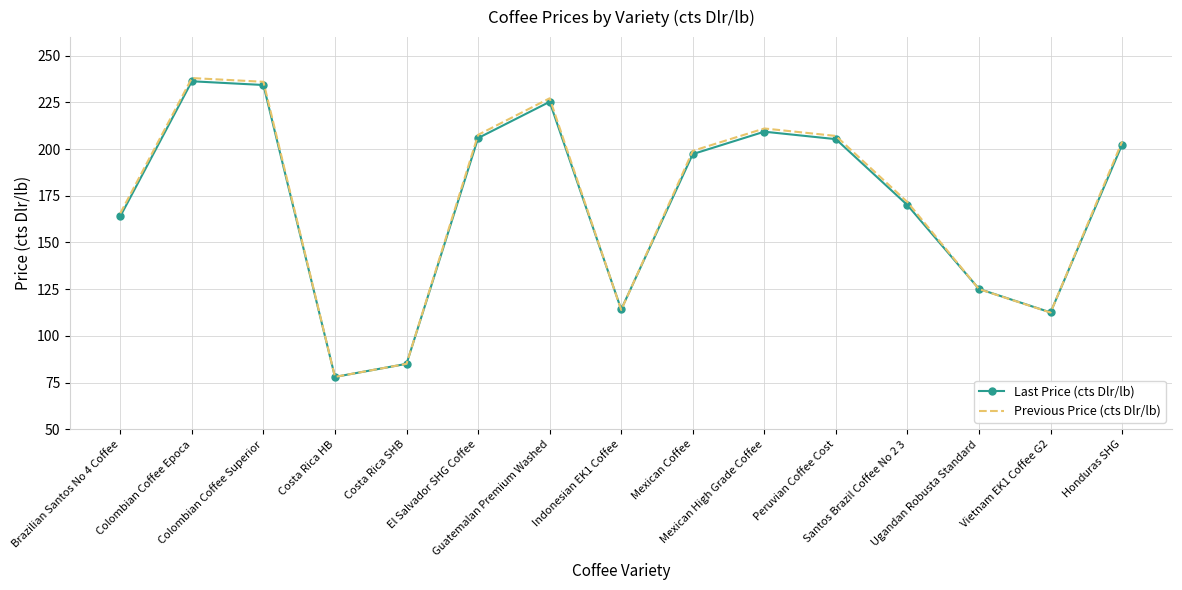

What is the lowest value of the Previous Price (cts Dlr/lb) series?

78.0